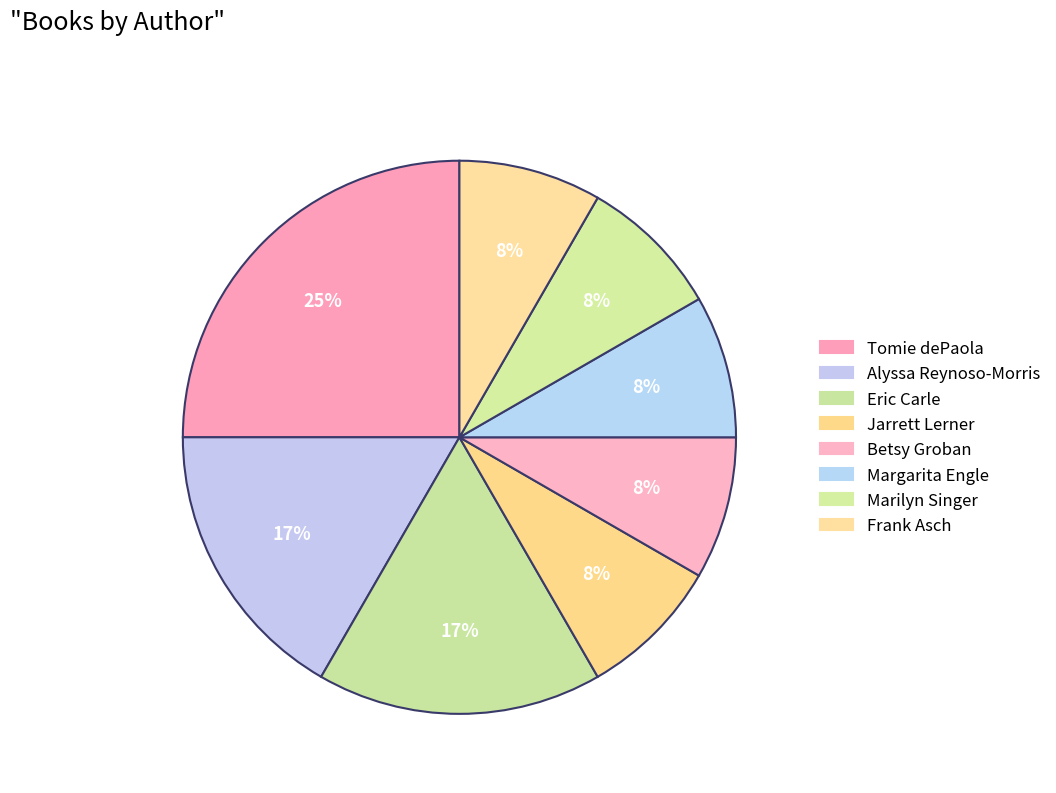

What is the largest slice in the pie chart?

Tomie dePaola